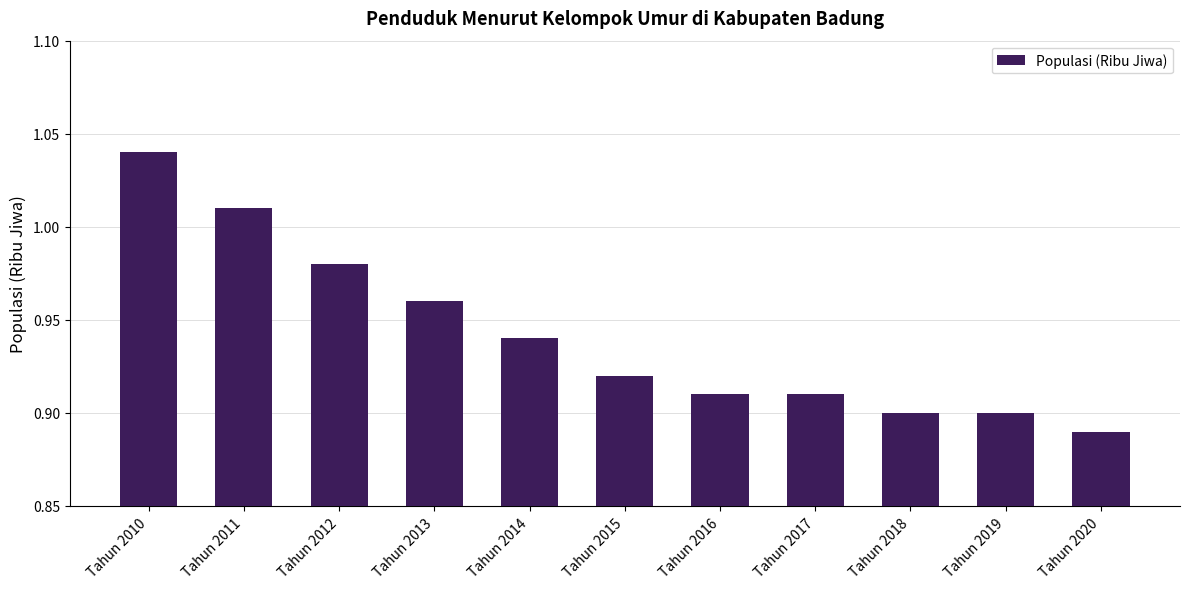

Which category has the lowest value across all series?

Tahun 2020